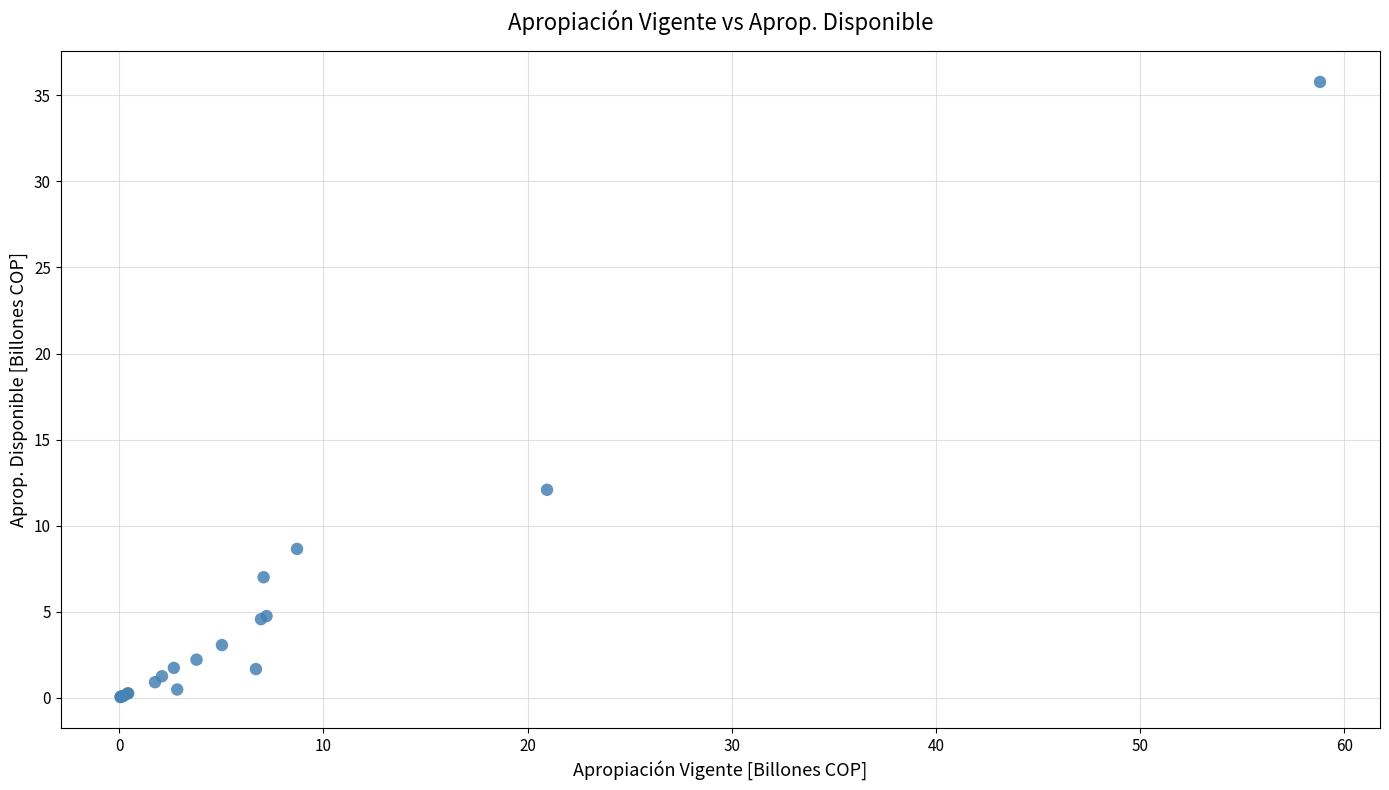

What Y value in the scatter plot is closest to 17?

12.1